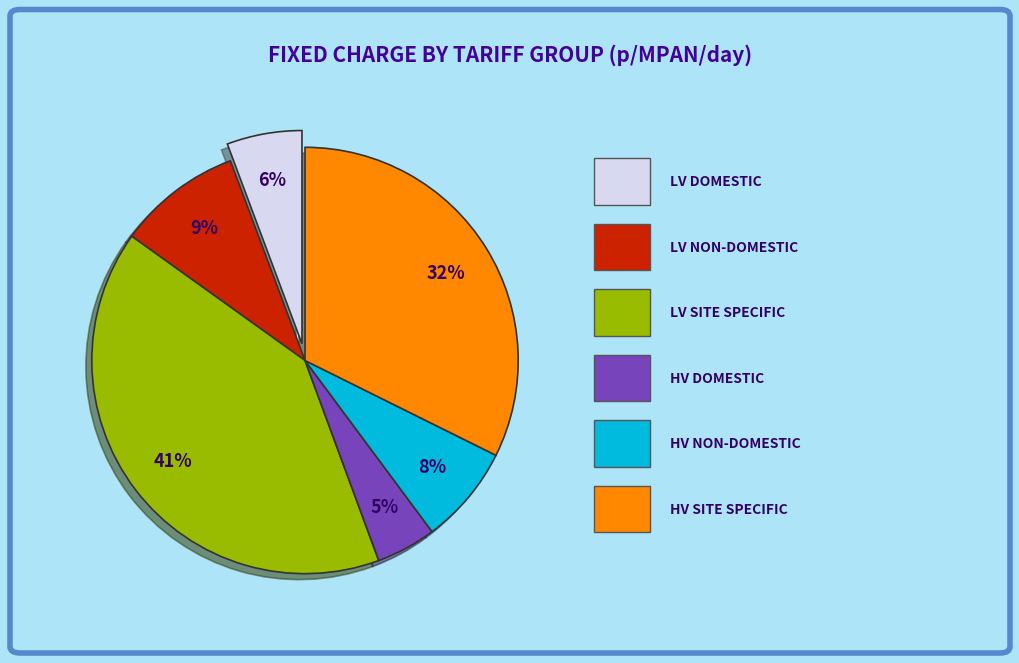

How many segments does this pie chart have?

6